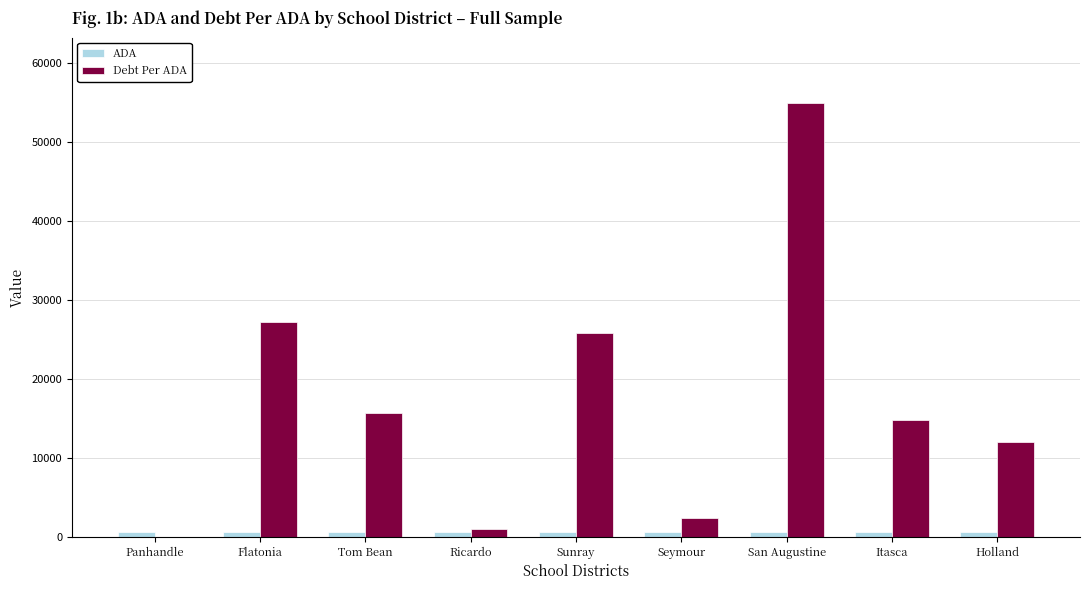

At which category is the sum across all series the highest?

San Augustine